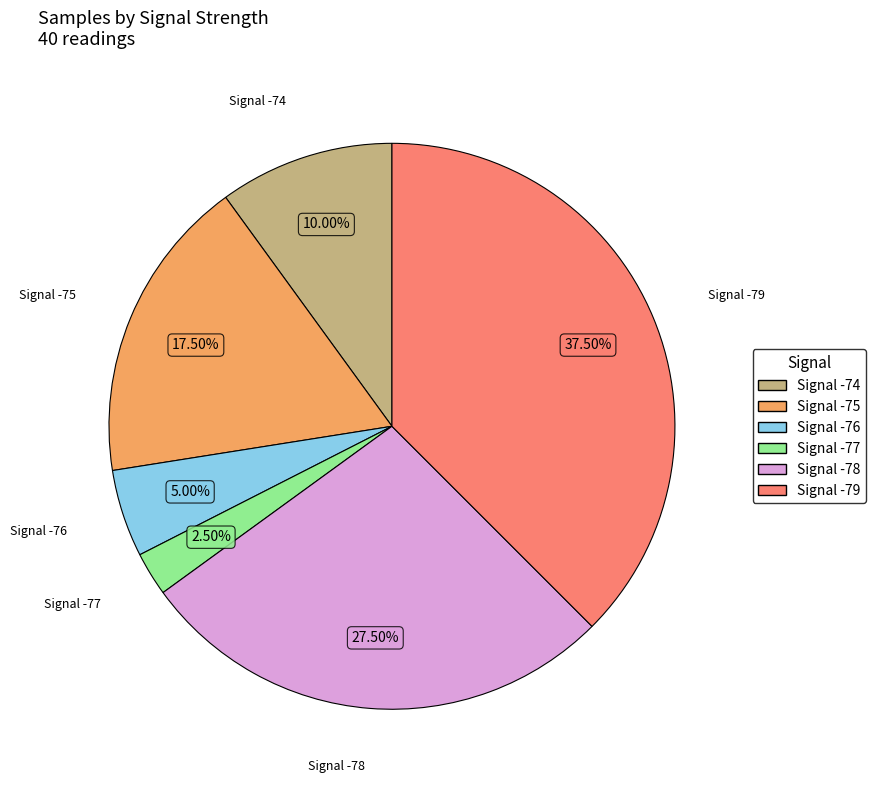

Is there a majority slice in this chart?

No